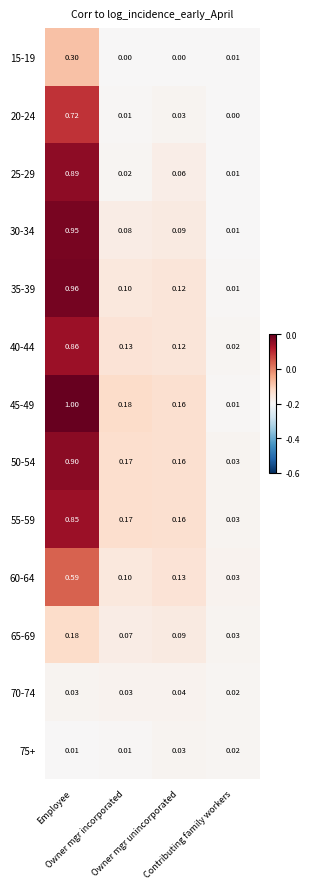

How many series are shown in this chart?

13